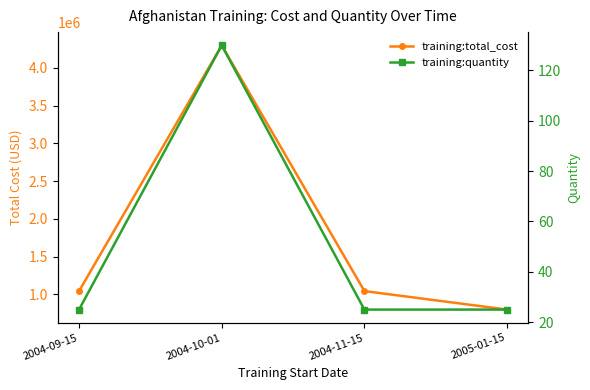

What is the label of the 3rd point from the left?

2004-11-15